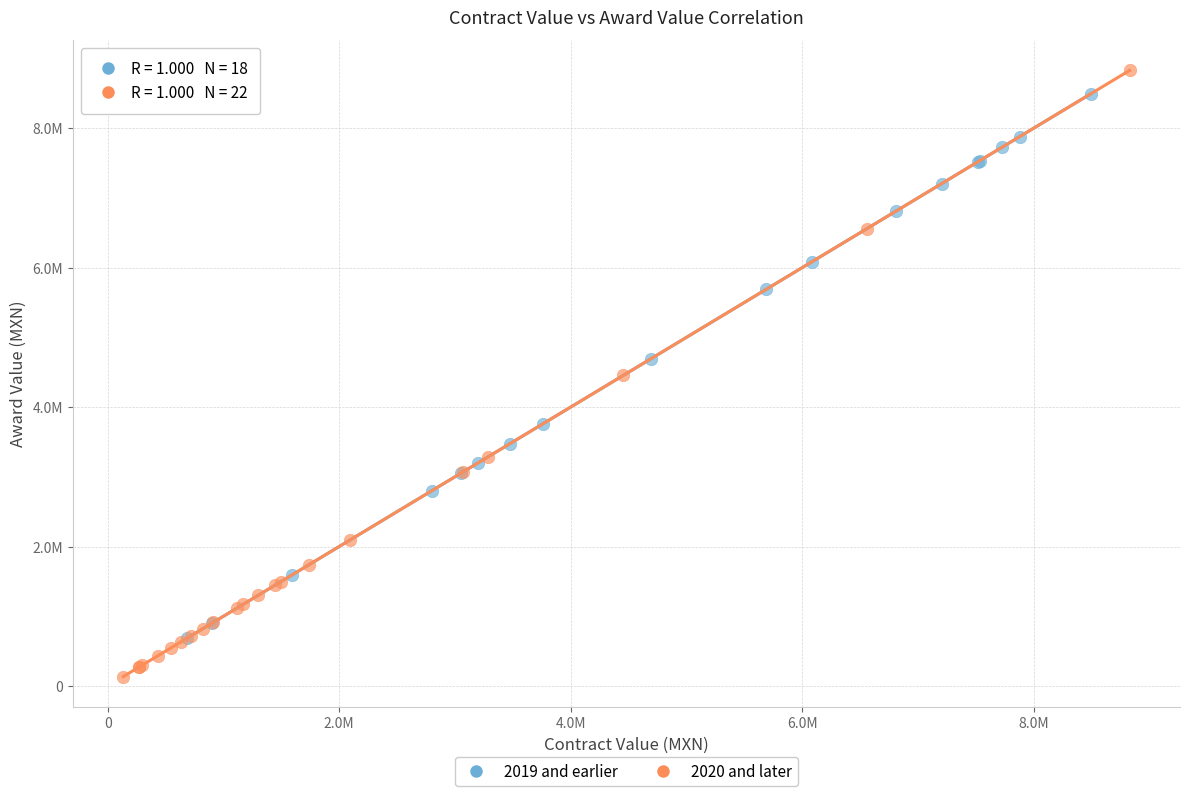

Which series contains the lowest Y value?

2020 and later